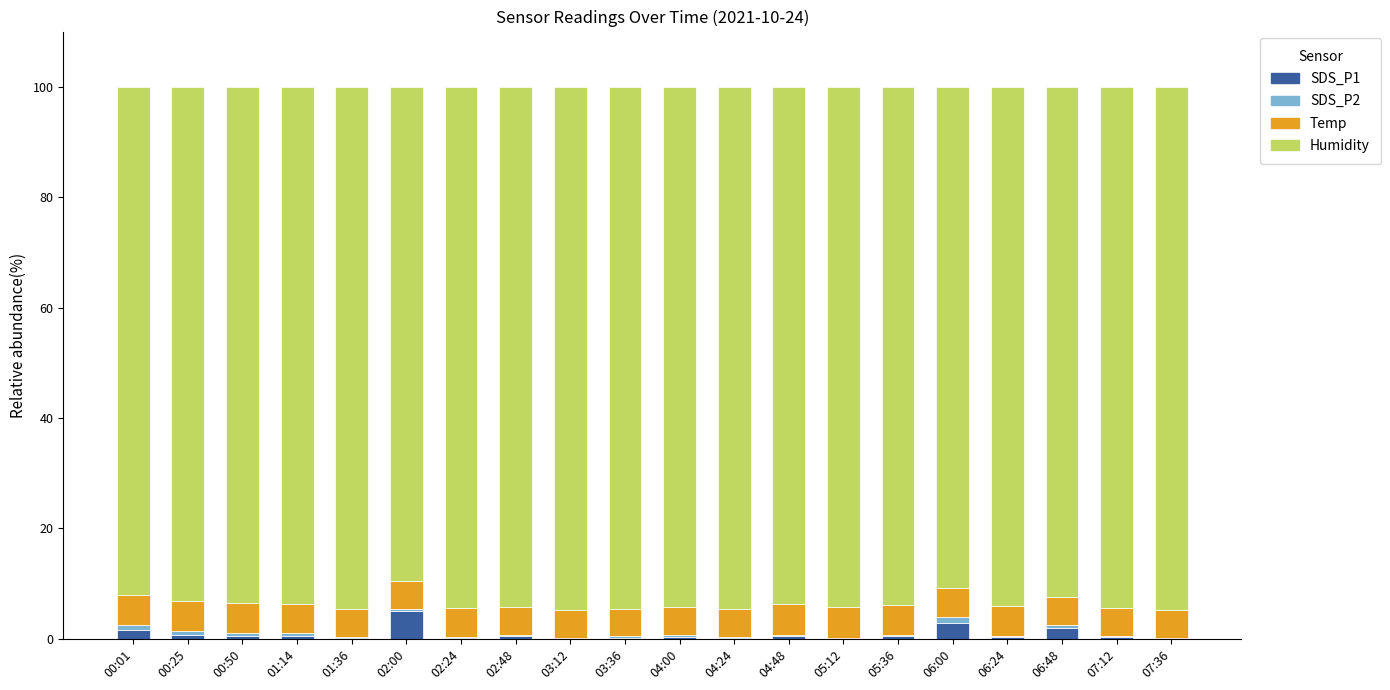

What is the highest value of the SDS_P1 series?

5.1